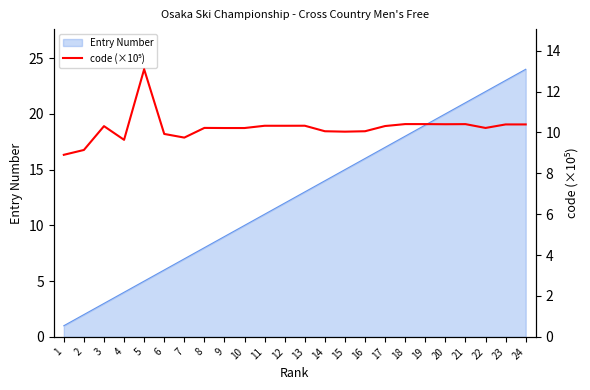

True or false: there are more than 1 points higher than both neighbors.

True